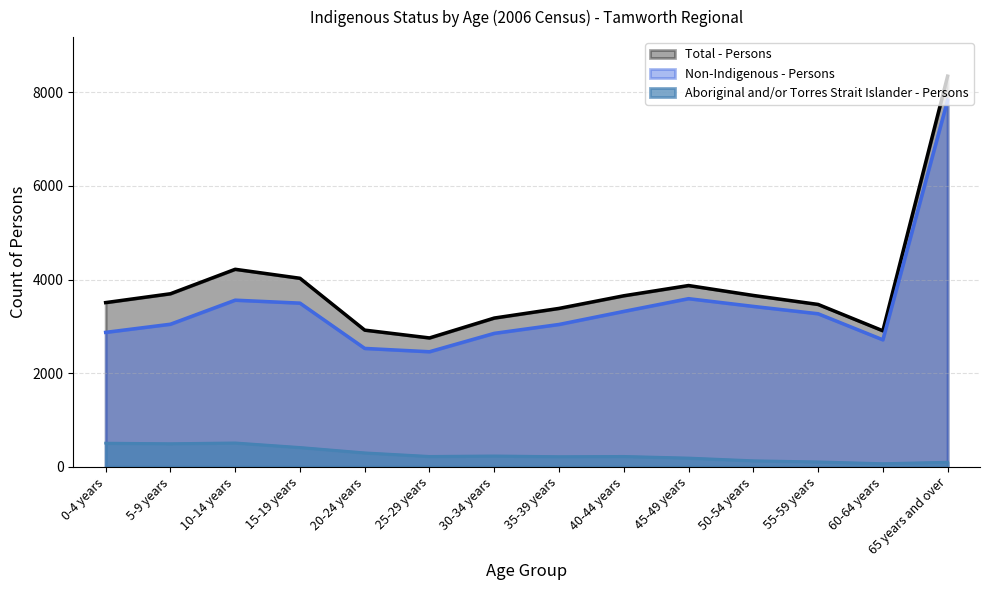

True or false: Aboriginal and/or Torres Strait Islander - Persons has more than 0 interior local peaks.

True